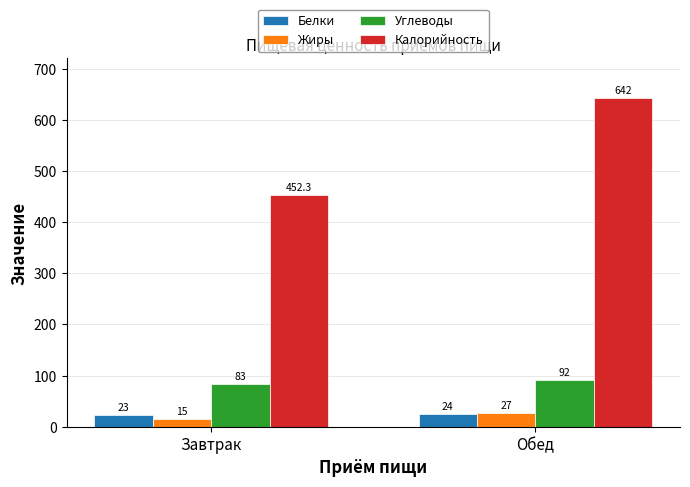

Reading left to right, list all the values displayed in this chart.

Белки: 23.0	24.0
Жиры: 15.0	27.0
Углеводы: 83.0	92.0
Калорийность: 452.3	642.0